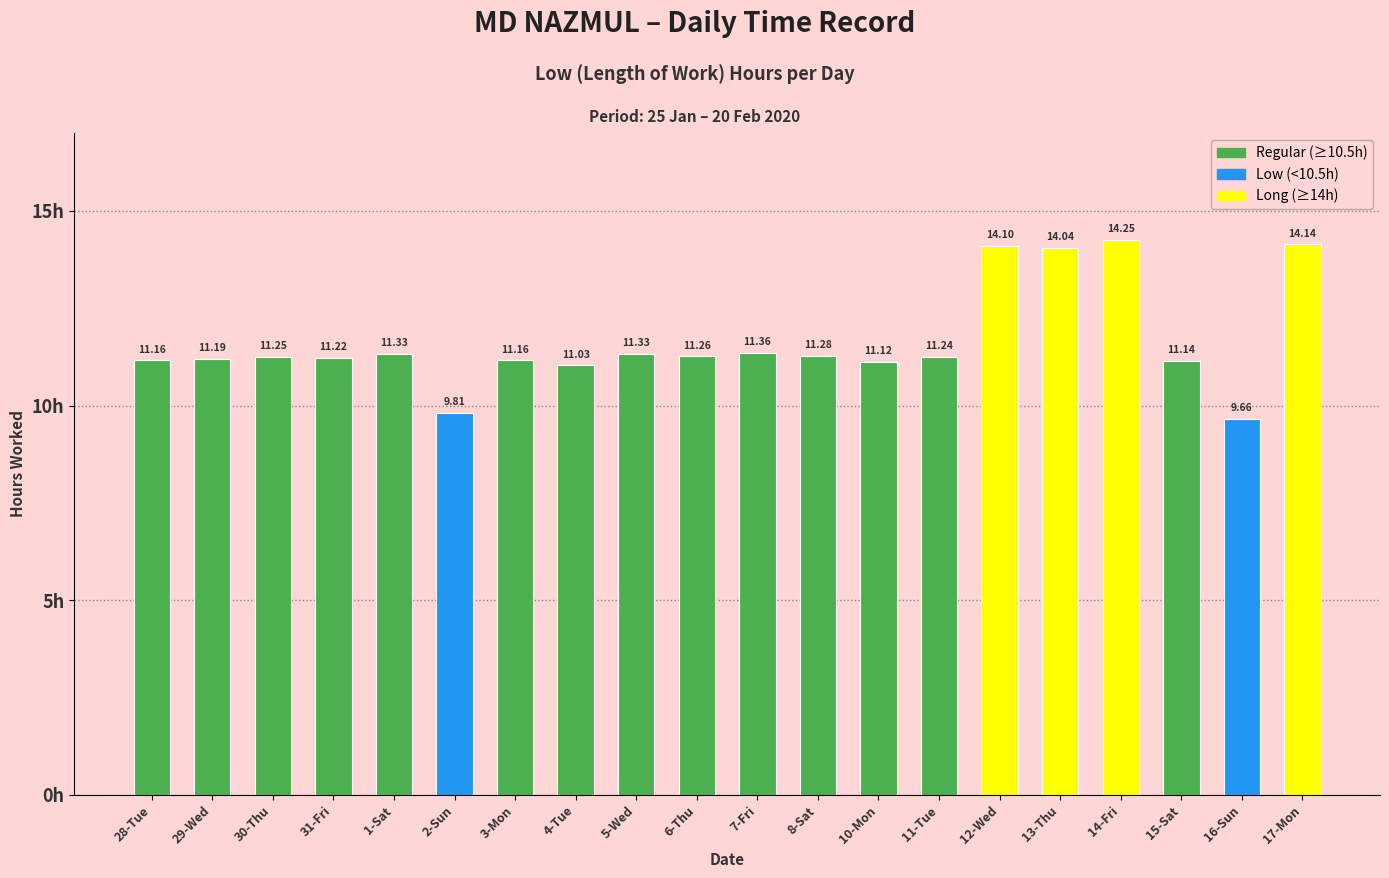

True or false: the data shows 2.8 at 10-Mon.

False